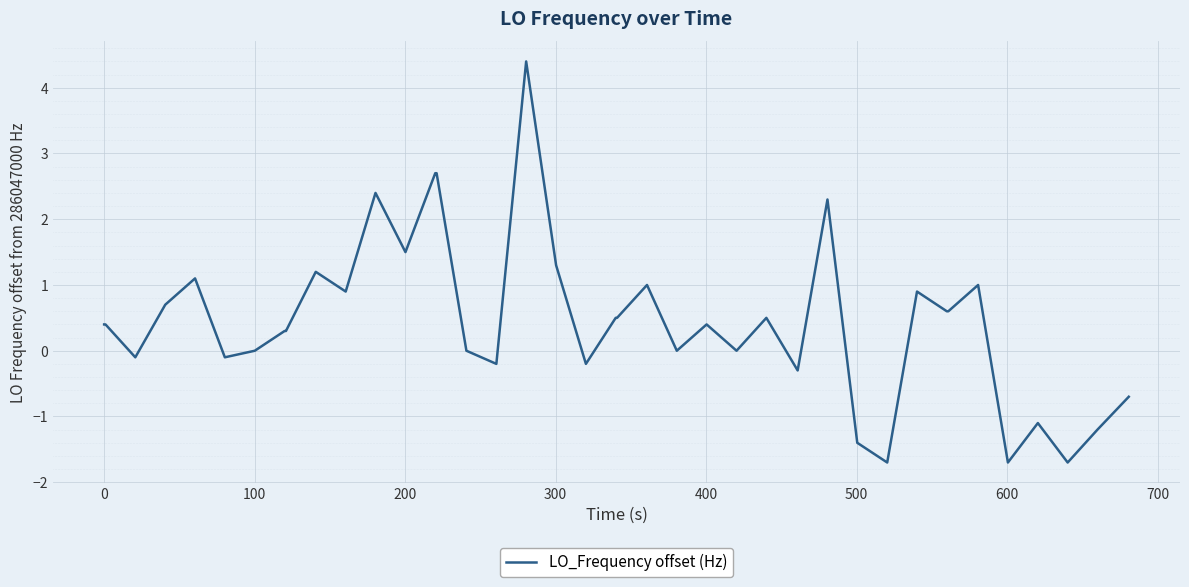

What is the difference between the maximum and minimum values?

6.1